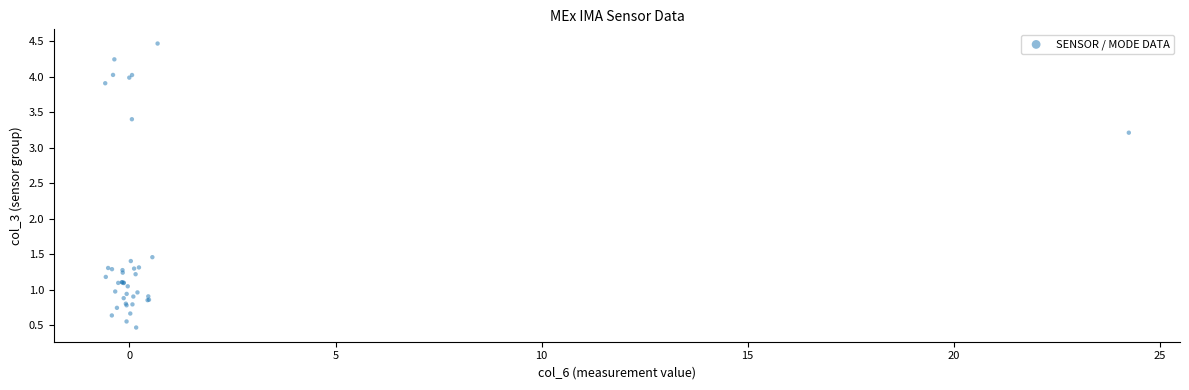

What Y value in the scatter plot is closest to 2?

1.5